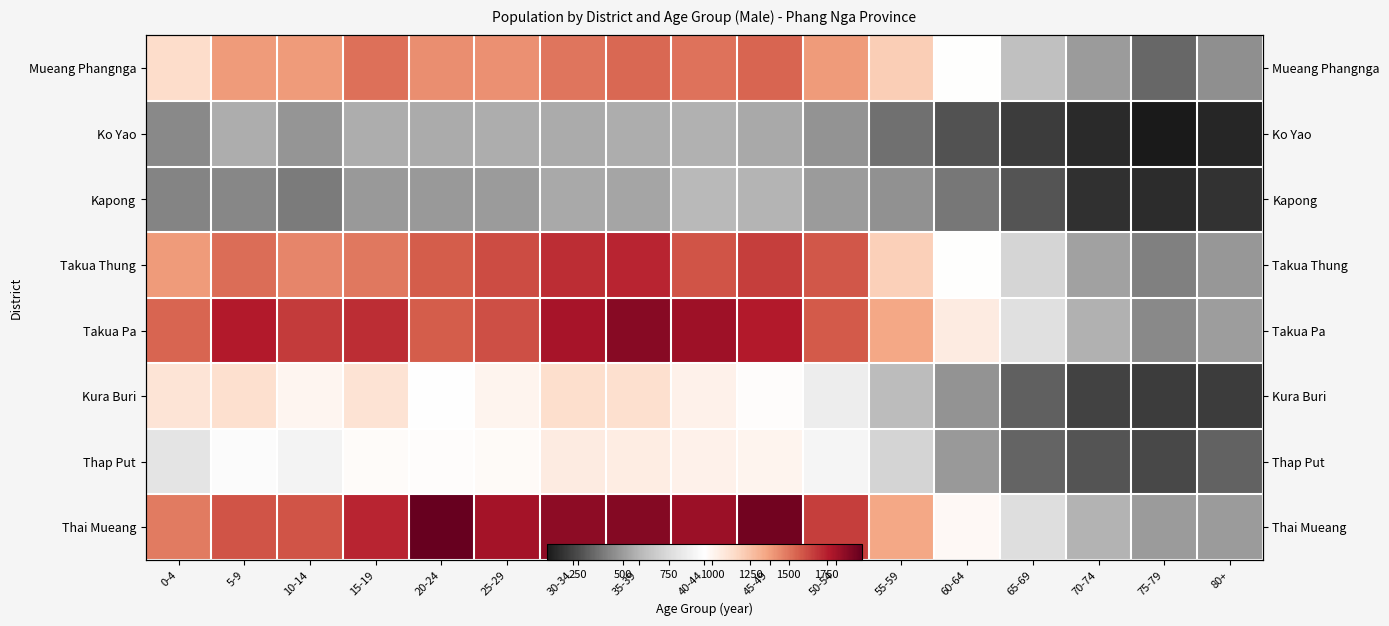

Which series has the largest total across all categories?

Thai Mueang